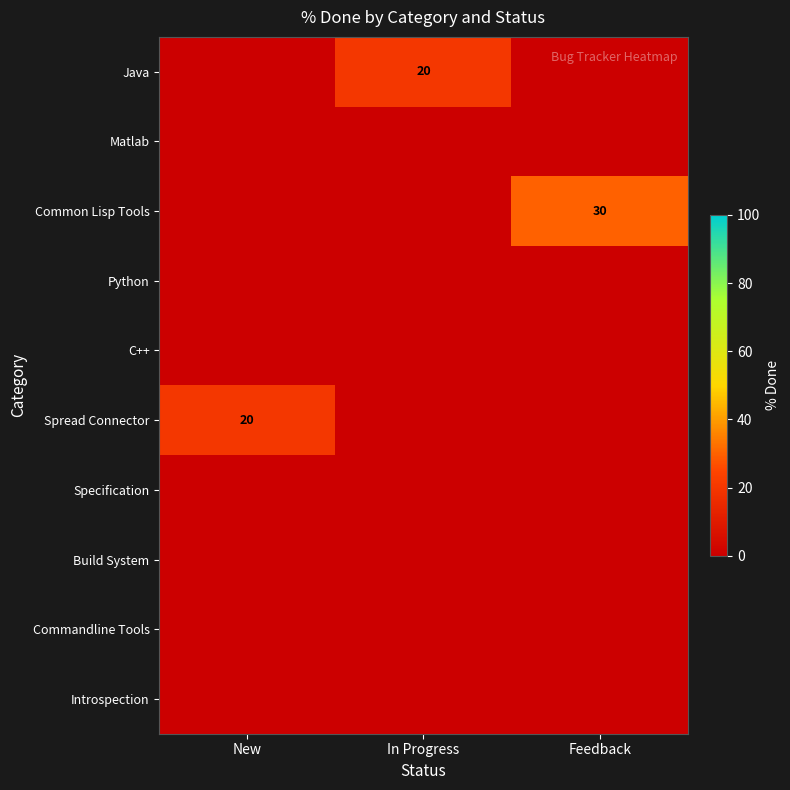

Rank the series by their maximum value, from highest to lowest.

Common Lisp Tools, Java, Spread Connector, Matlab, Python, C++, Specification, Build System, Commandline Tools, Introspection